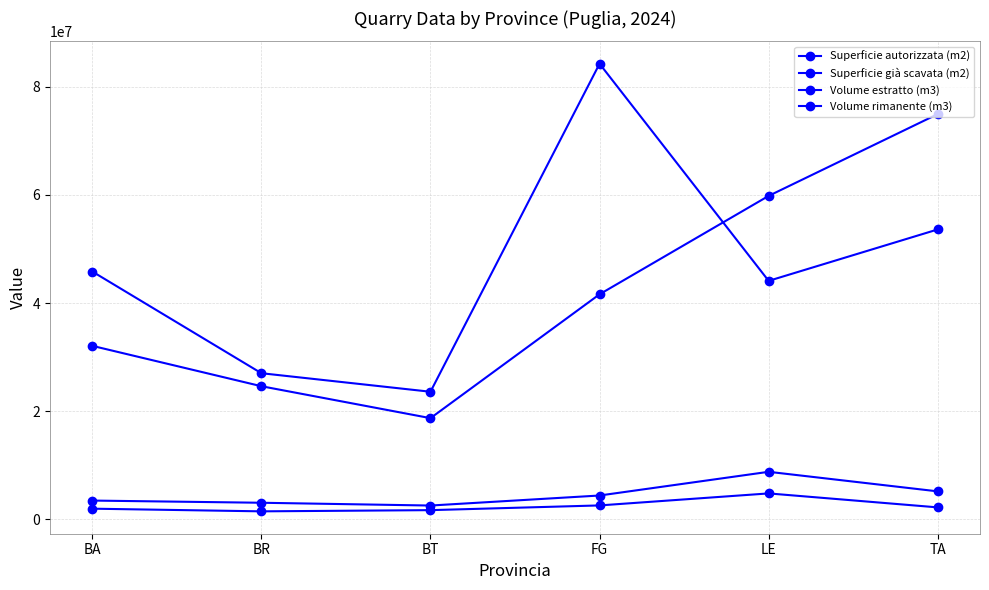

True or false: Volume estratto (m3) has more than 1 points higher than both neighbors.

False